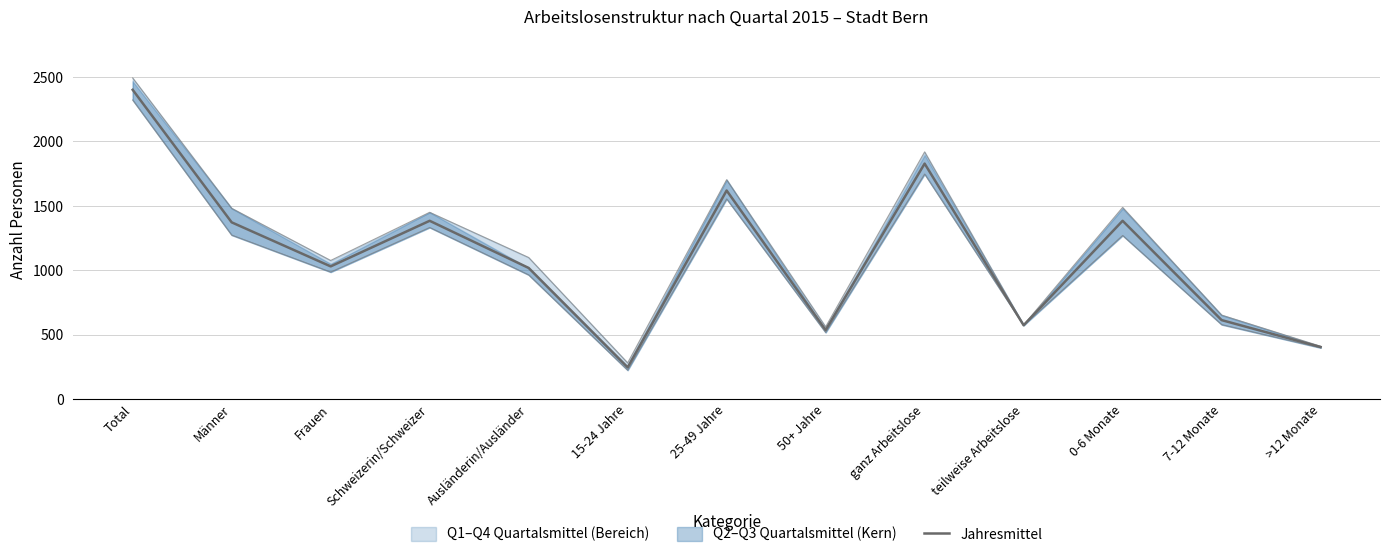

At which label does Jahresmittel reach its minimum?

15-24 Jahre